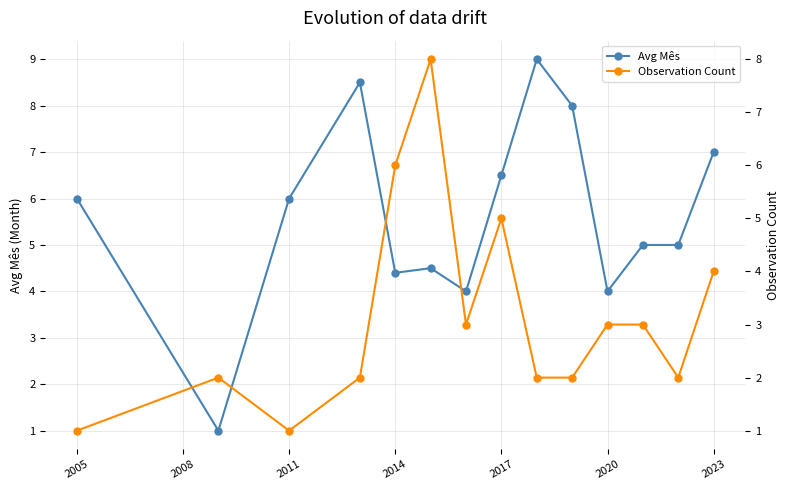

True or false: Avg Mês has more than 1 interior local peaks.

True